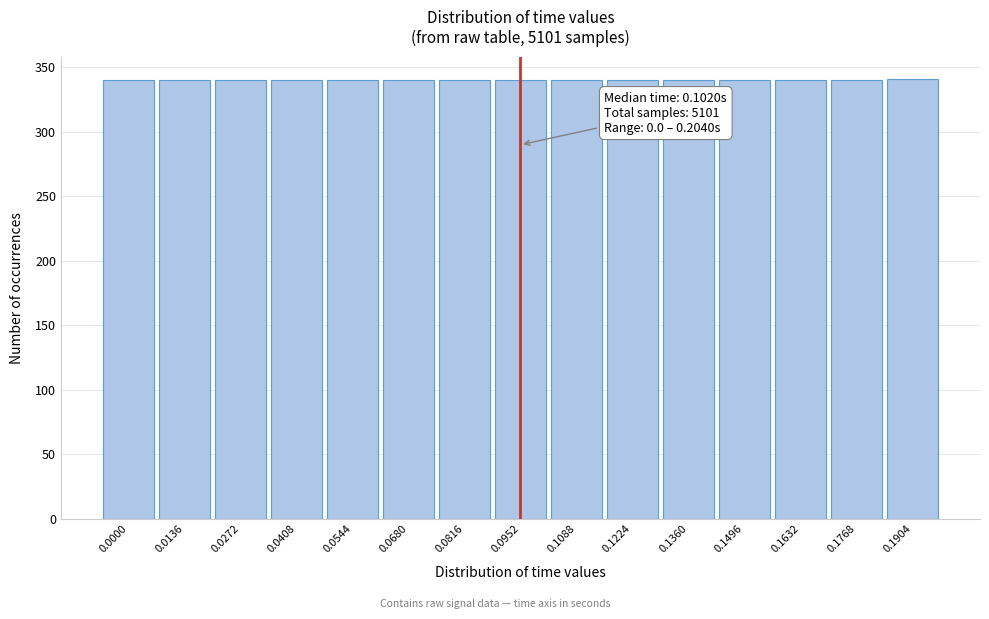

What is the sum of all values?

5101